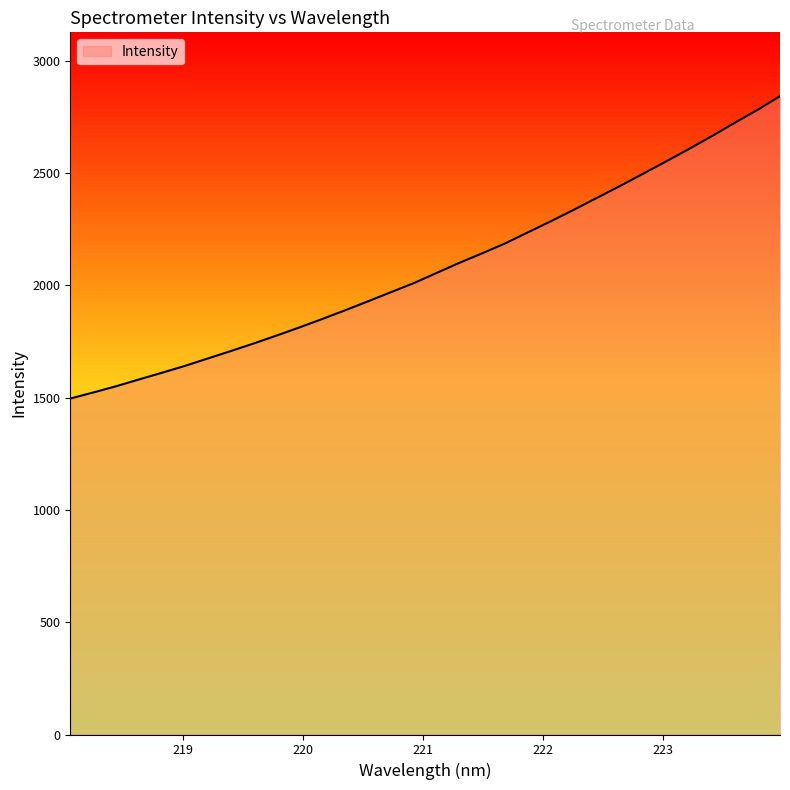

What is the greatest value displayed?

2842.7